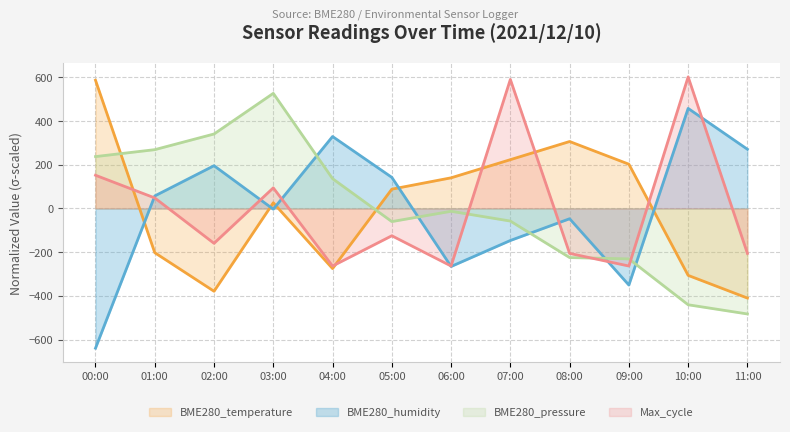

The BME280_humidity series shows 69.2 at 05:00. True or false?

False